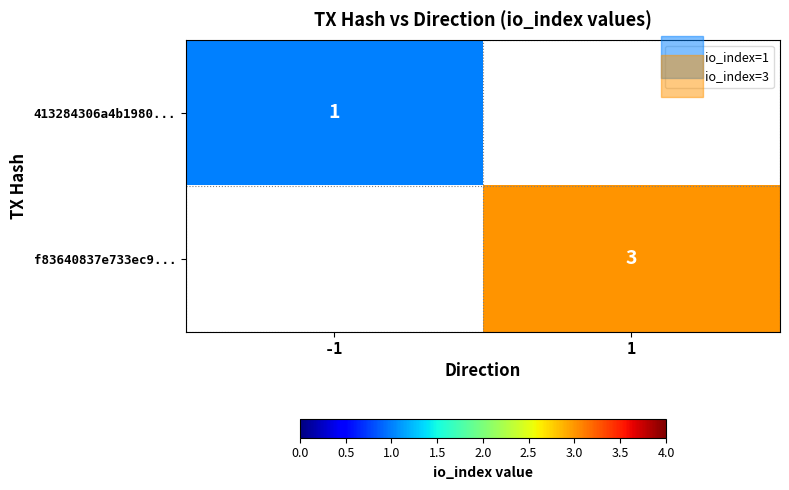

Which series changed the most between -1 and 1?

f83640837e733ec9...